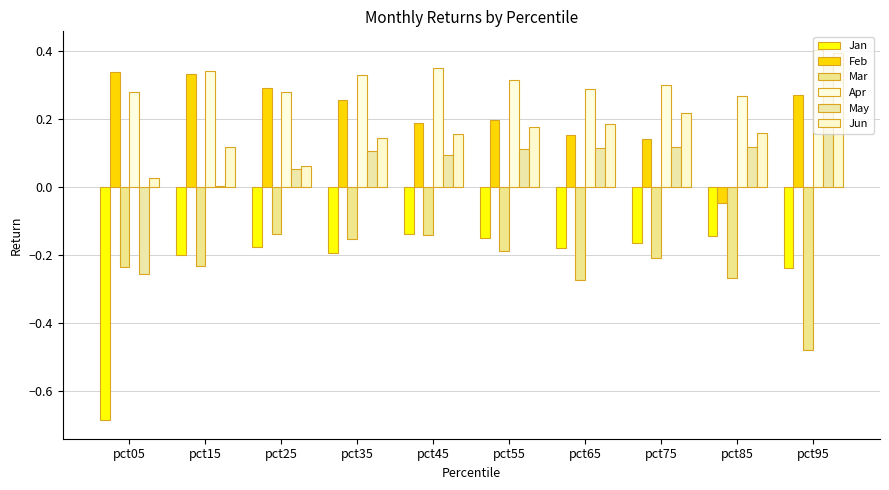

Count the number of categories in the chart.

10